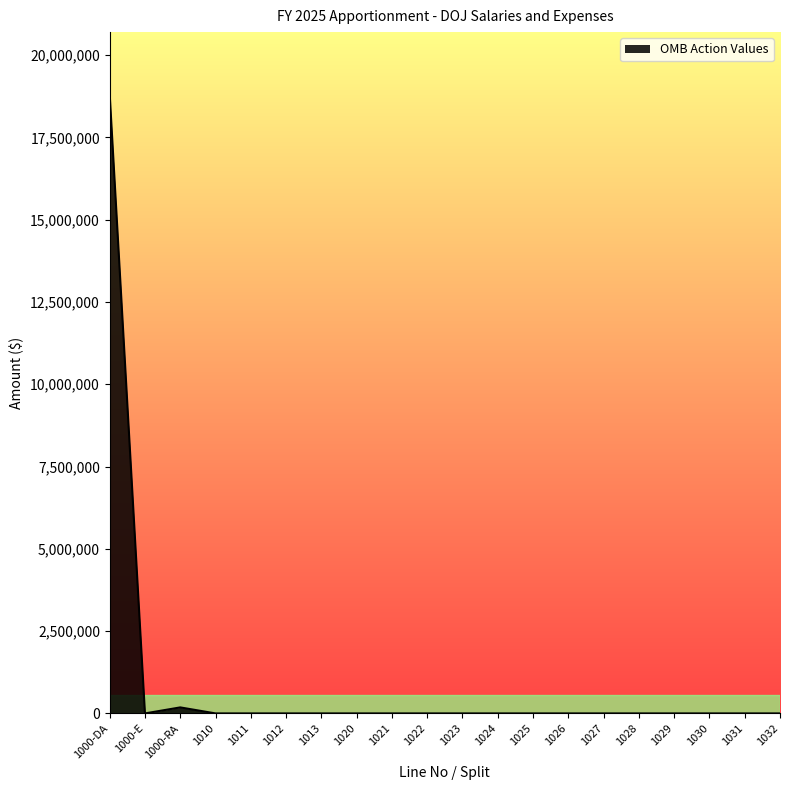

How many lines are shown in the chart?

1